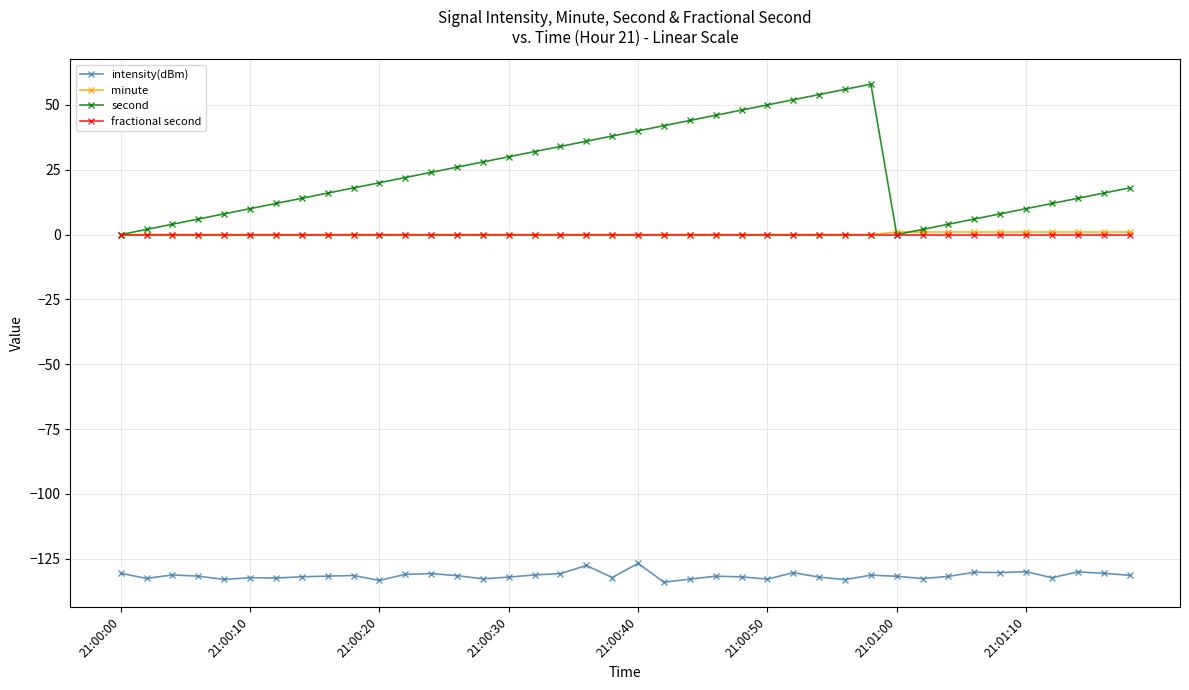

Which series has the widest spread of values?

second